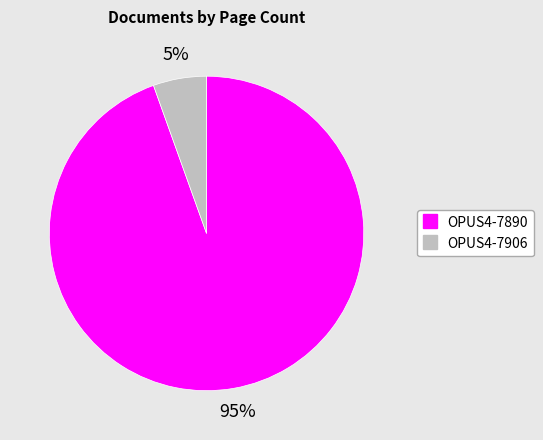

Is it true that OPUS4-7906 is 11% of the pie?

False